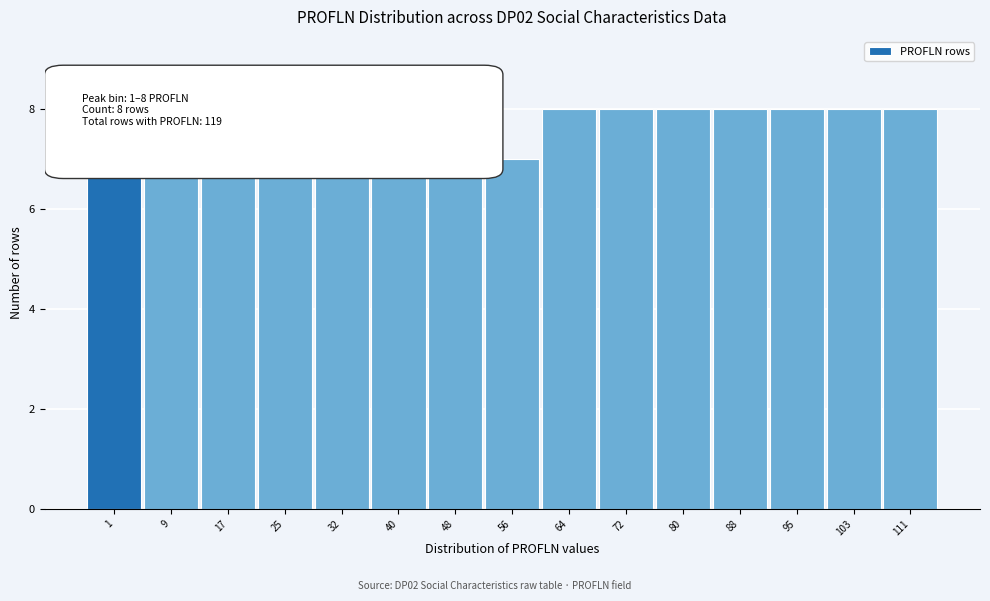

What is the value of the 5th bar from the left?

8